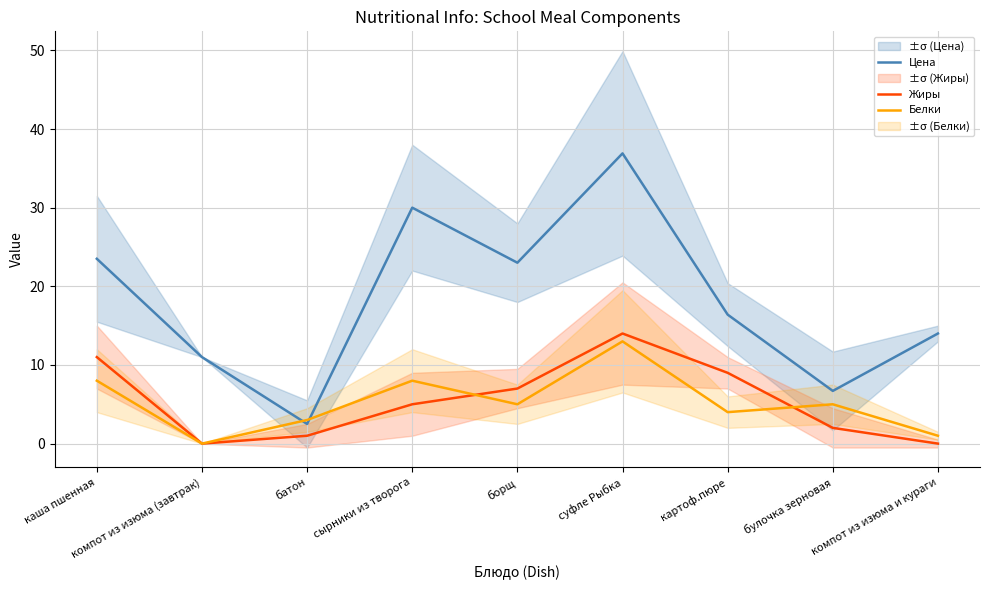

At which category does the chart reach its minimum across all series?

компот из изюма (завтрак)